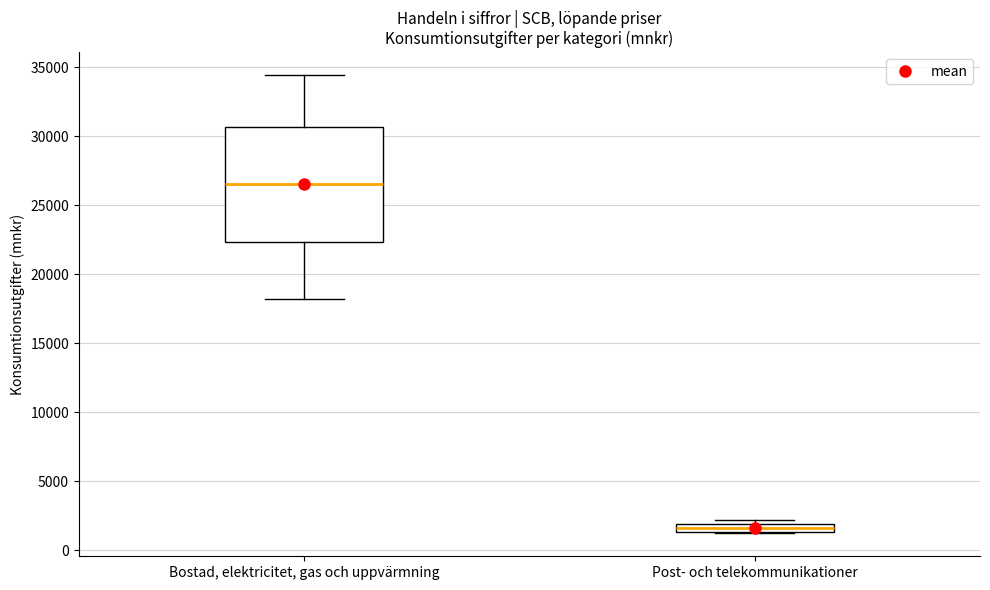

Where is the upper edge of the box for Bostad, elektricitet, gas och uppvärmning on the y-axis? The values are not printed on the chart, so give them approximately, as read against the axis.

30500